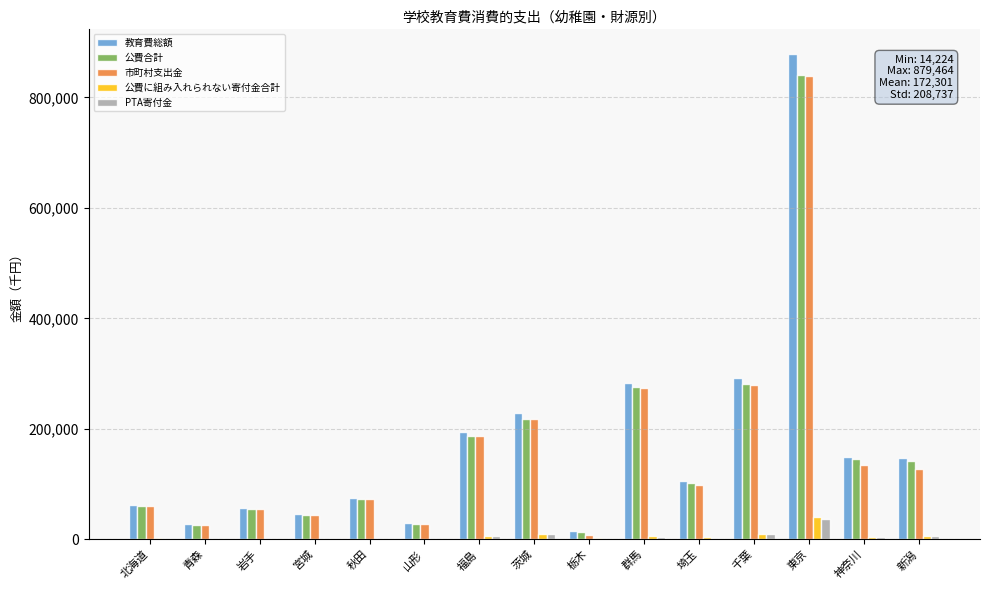

Are the bars grouped side by side (vs. stacked)?

Yes